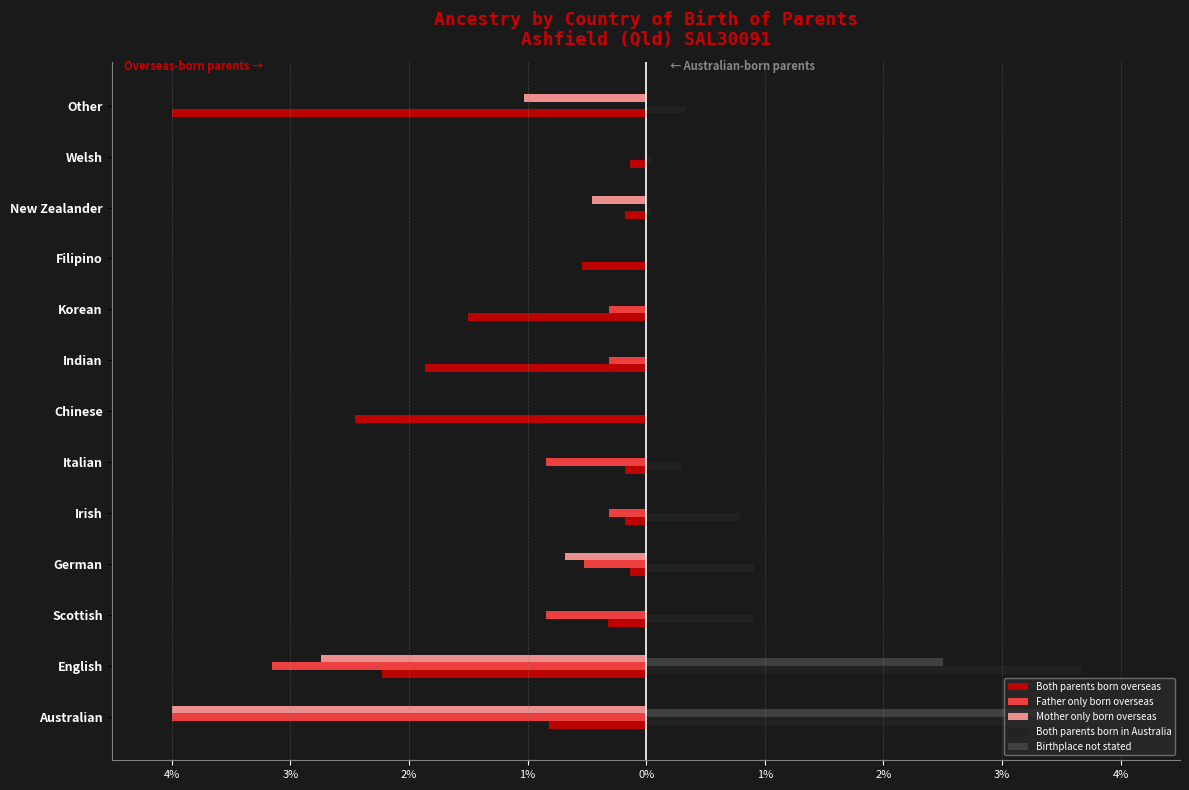

What are all the series names shown in the legend?

Both parents born overseas, Father only born overseas, Mother only born overseas, Both parents born in Australia, Birthplace not stated